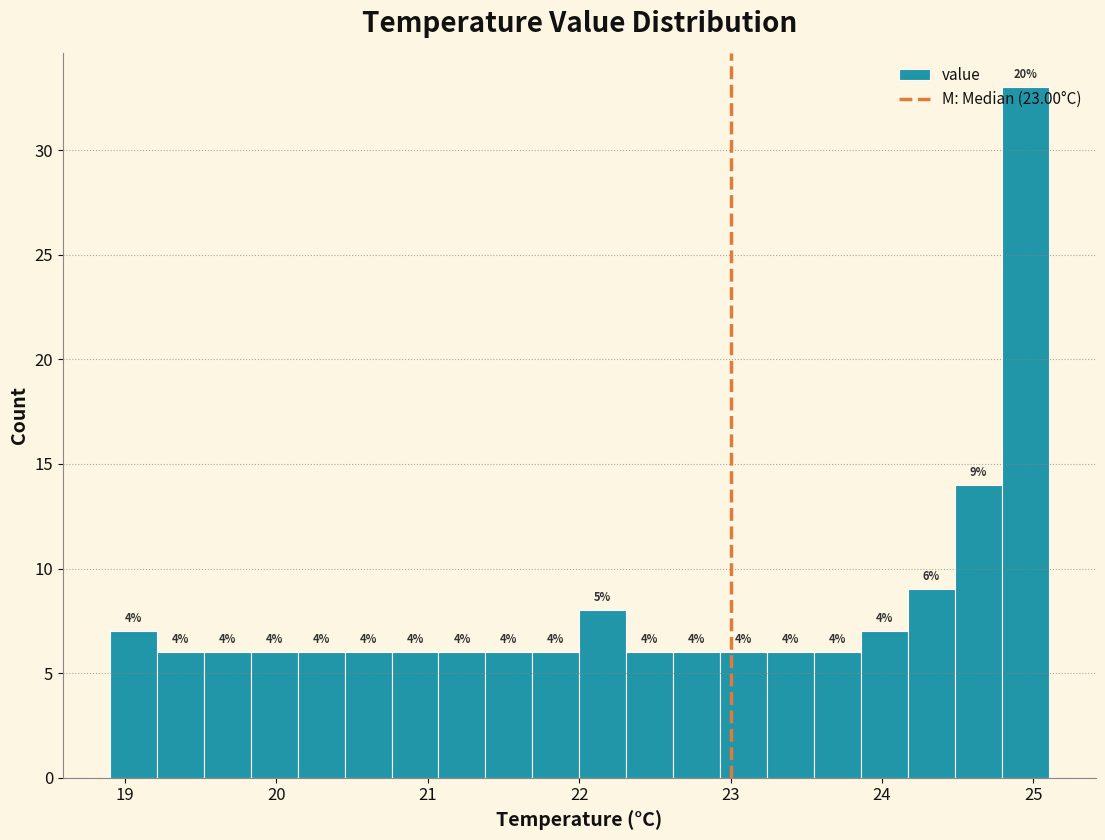

Read against the x-axis, roughly where is the centre of the tallest bar?

24.9